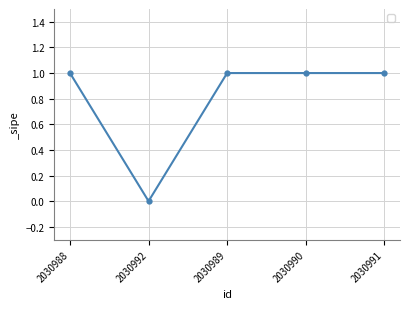

Where is the data nearest to the value 0?

2030992